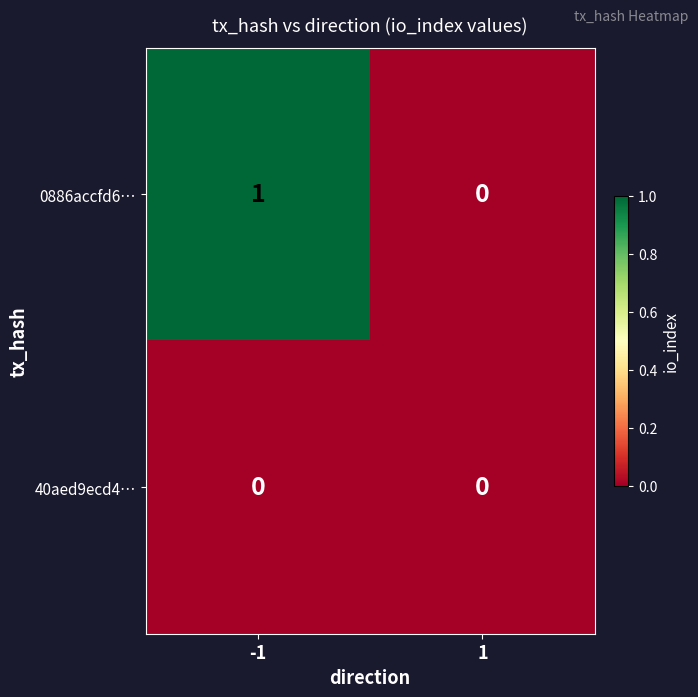

Which series has the largest total across all categories?

0886accfd6…